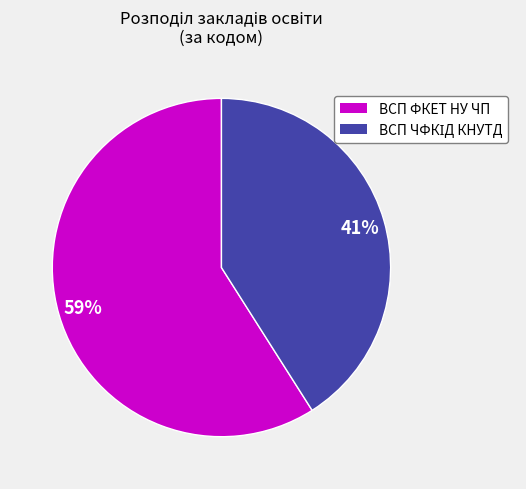

Is there any slice that represents more than half of the pie?

Yes